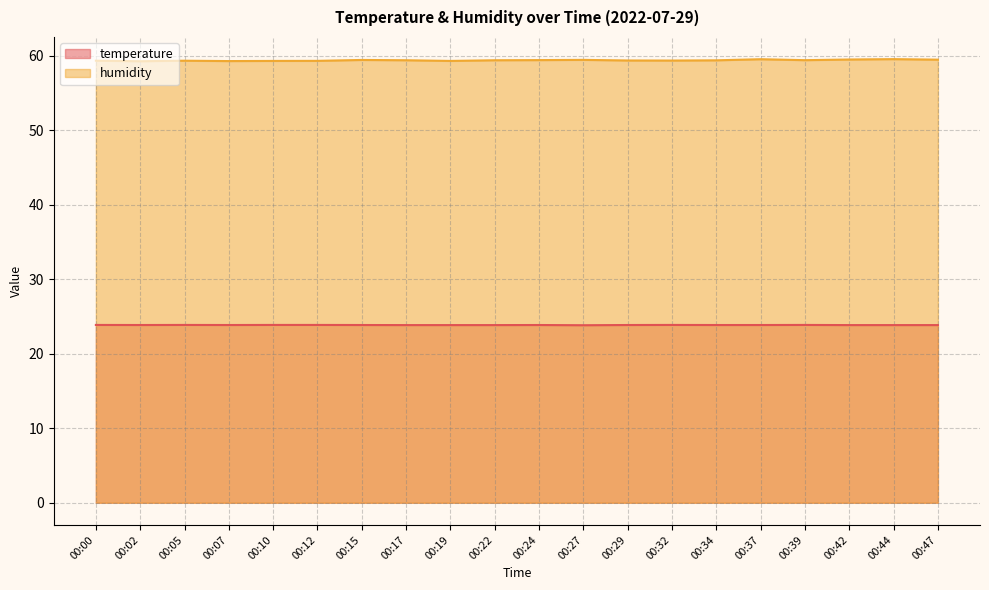

The value of humidity at 00:07 is 26.6. True or false?

False